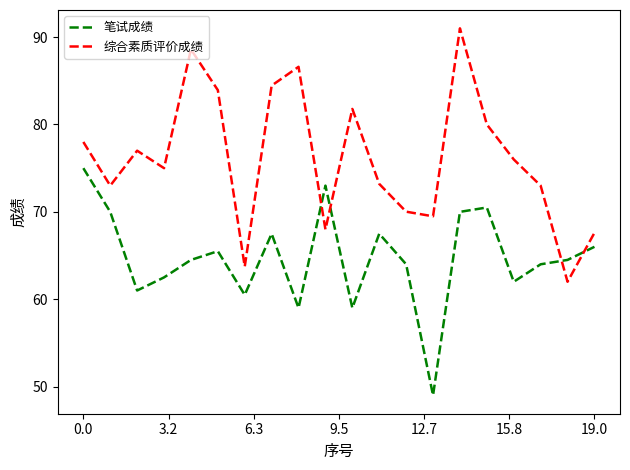

True or false: 综合素质评价成绩 and 笔试成绩 cross at least once.

True